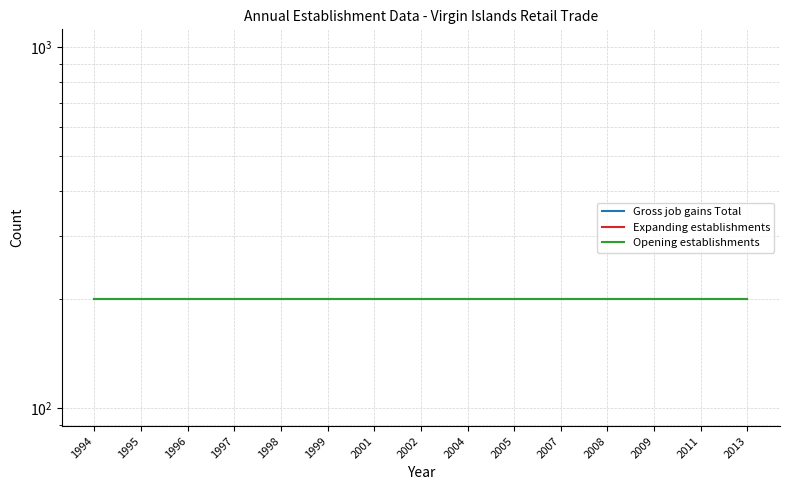

List the labels in order of Opening establishments value, largest first.

1994, 1995, 1996, 1997, 1998, 1999, 2001, 2002, 2004, 2005, 2007, 2008, 2009, 2011, 2013